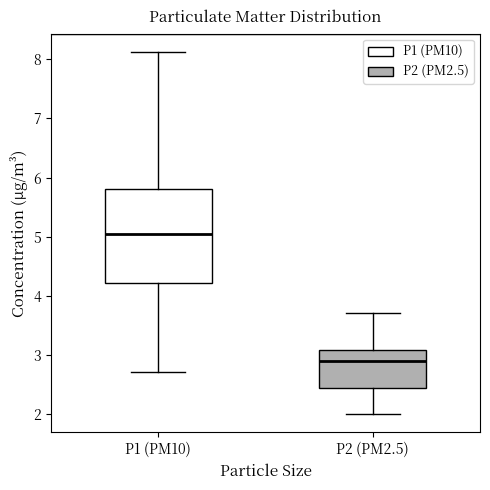

Reading left to right, transcribe this box plot: for each box, give where its median line is, the range the box spans, and where its two whiskers end, as read against the y-axis. The values are not printed on the chart, so give them approximately, as read against the axis.

P1 (PM10): median 5.1, box 4.2 to 5.8, whiskers 2.7 to 8.1
P2 (PM2.5): median 2.9, box 2.4 to 3.1, whiskers 2.0 to 3.7